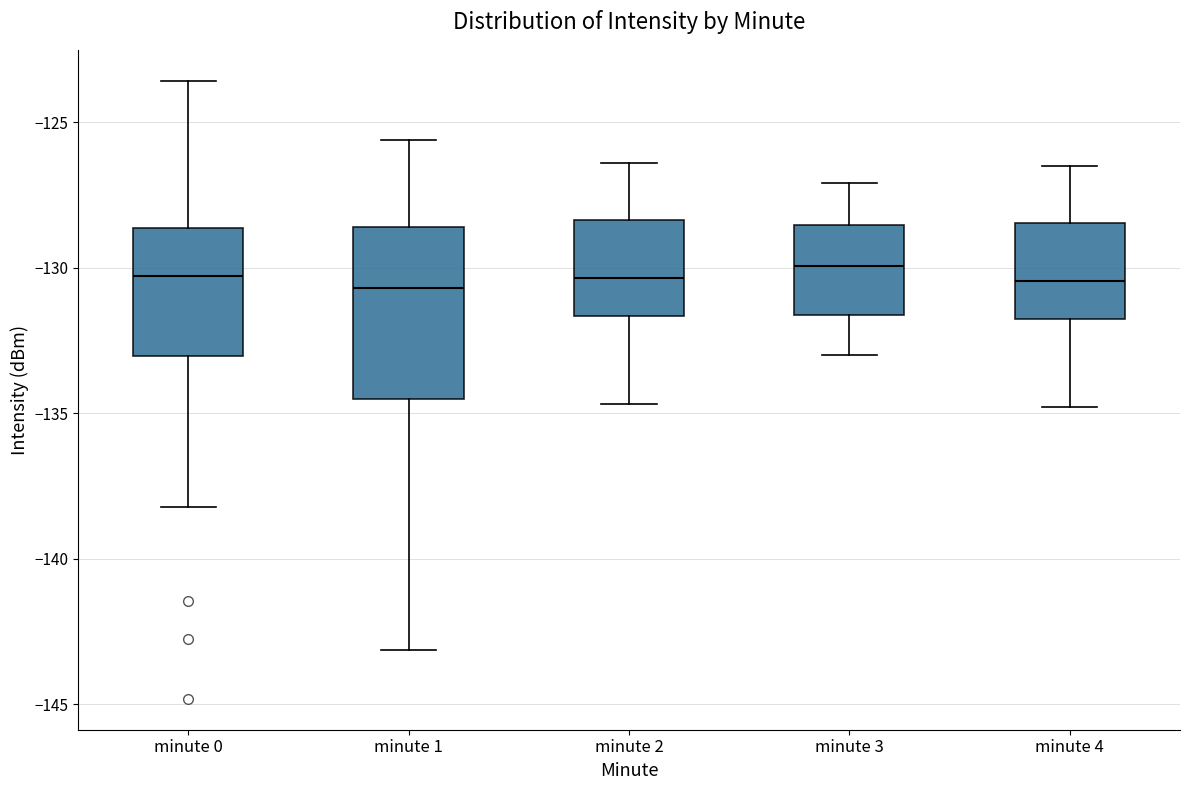

Comparing the boxes themselves (not the whiskers), which one is the tallest?

minute 1